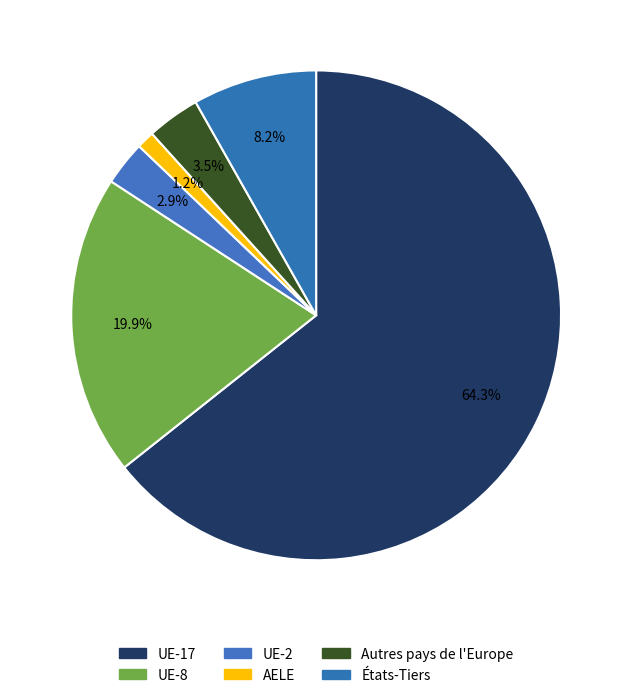

How many slices are in this pie chart?

6